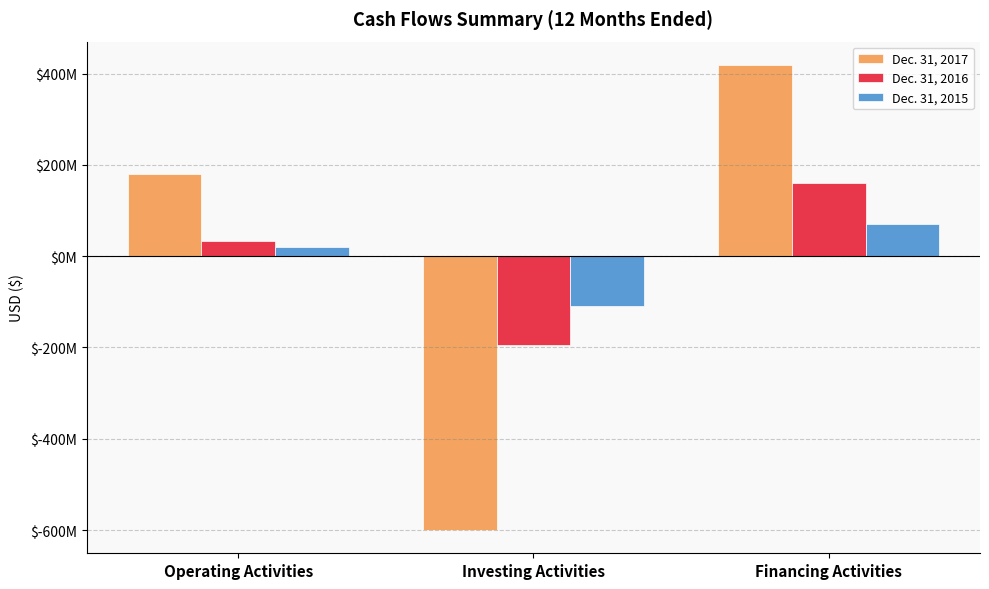

Between Operating Activities and Financing Activities, which series saw the biggest shift?

Dec. 31, 2017